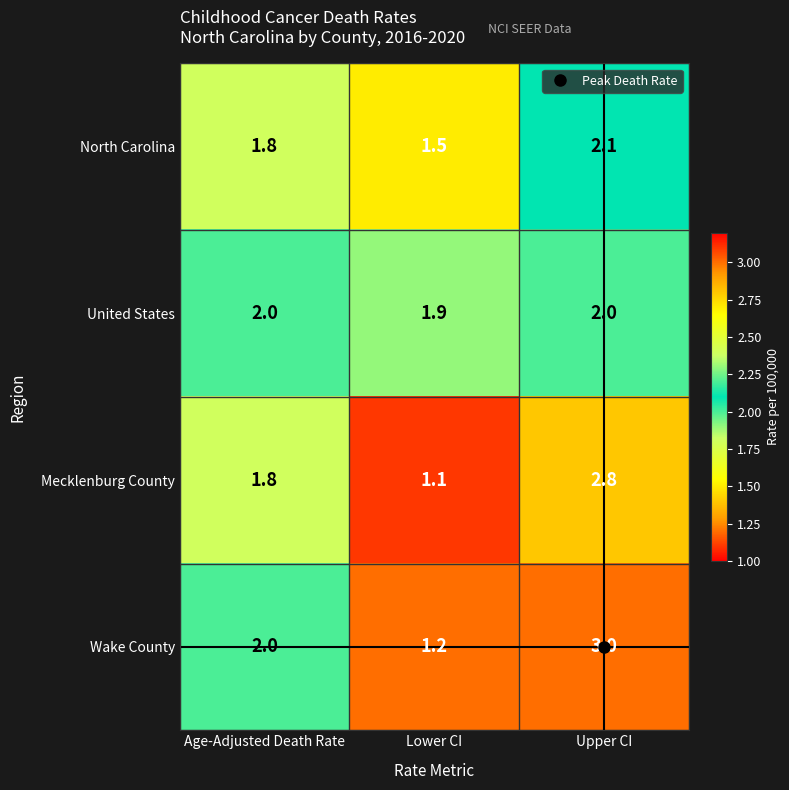

What is the minimum value shown in the chart?

1.1